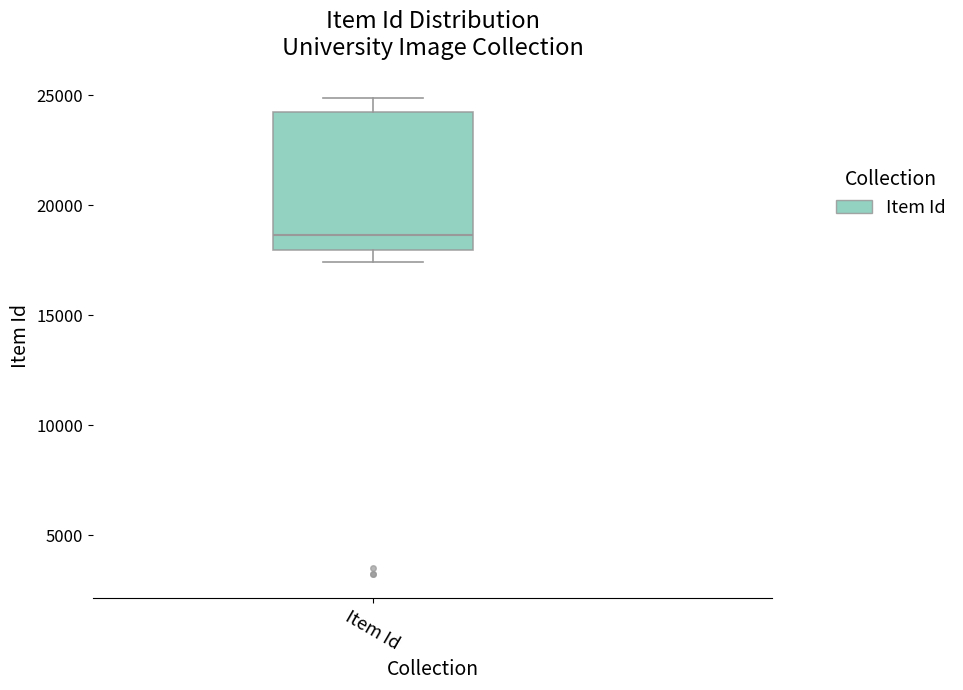

Read this box plot against the y-axis: the position of the median line, the range covered by the box, and the ends of both whiskers. The values are not printed on the chart, so give them approximately, as read against the axis.

median 18500, box 18000 to 24000, whiskers 17500 to 25000